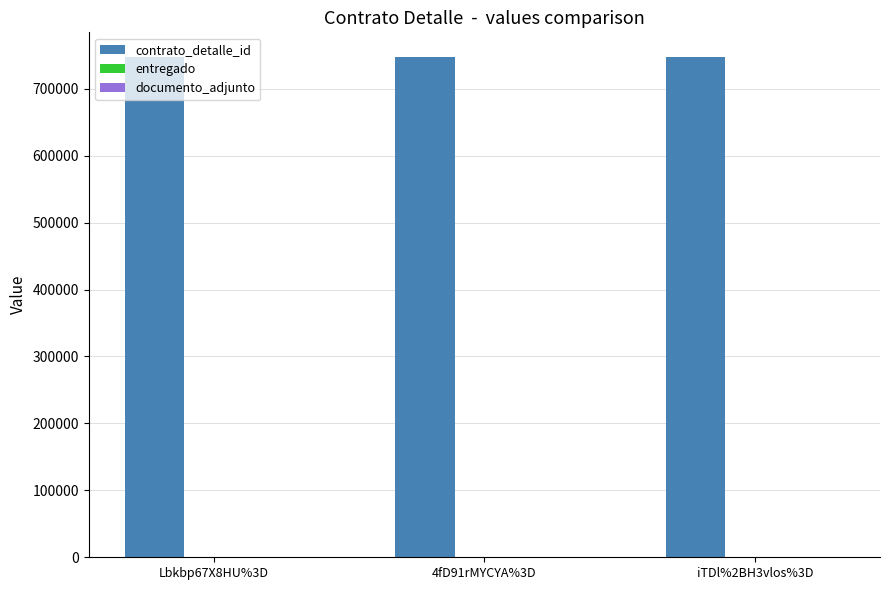

Which series has the largest total across all categories?

contrato_detalle_id